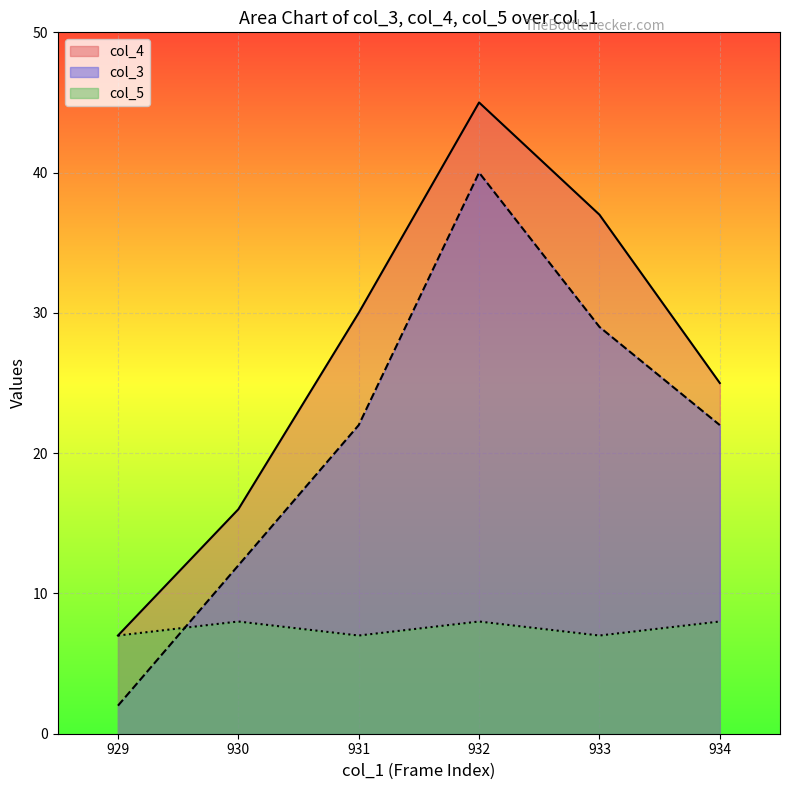

At which category is the sum across all series the highest?

932